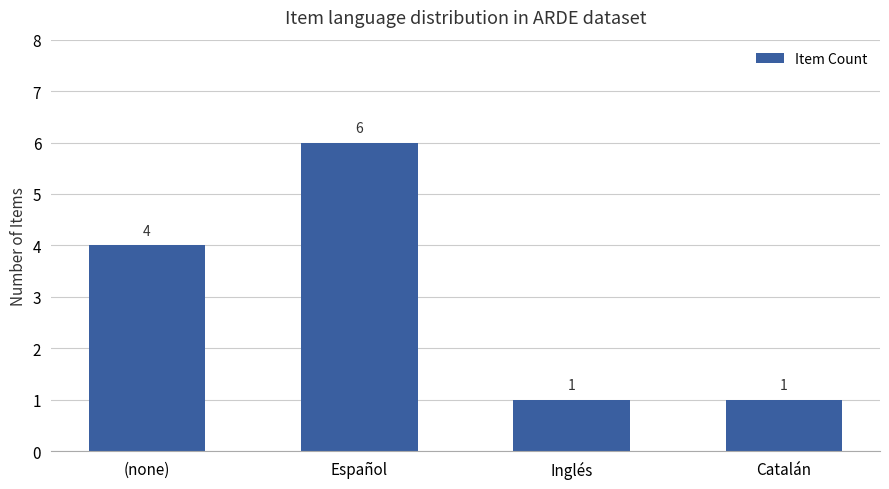

How many values are between 1 and 6?

4